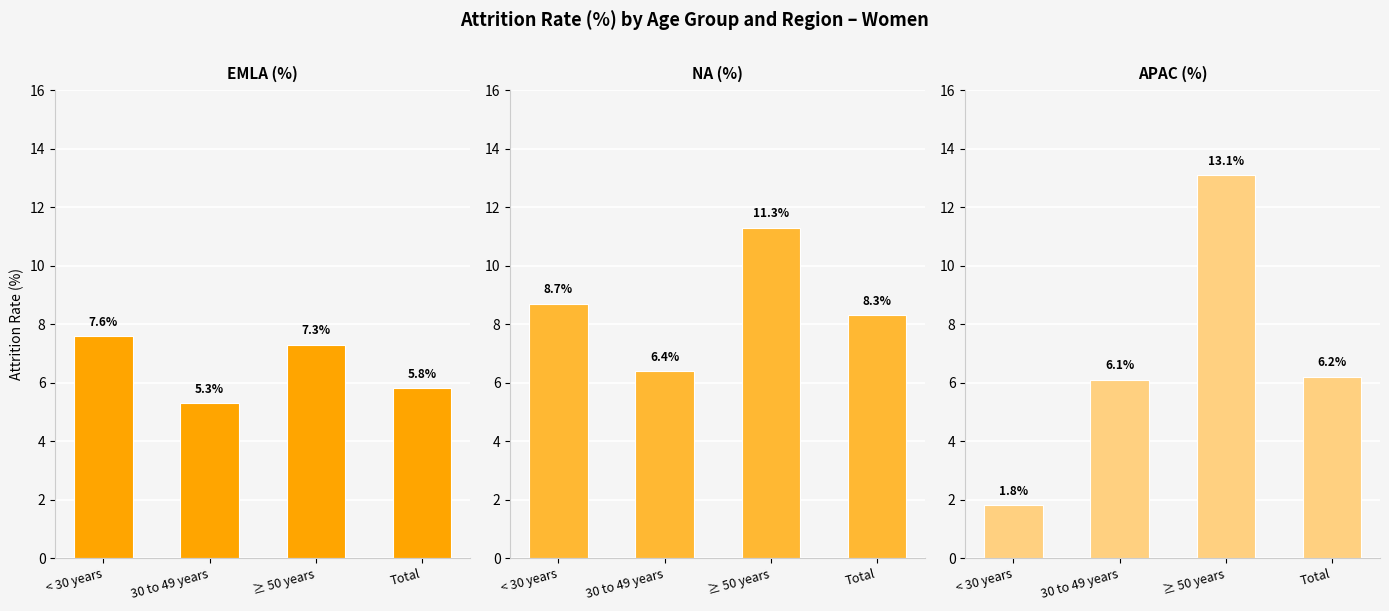

What is the highest value of the NA (%) series?

11.3